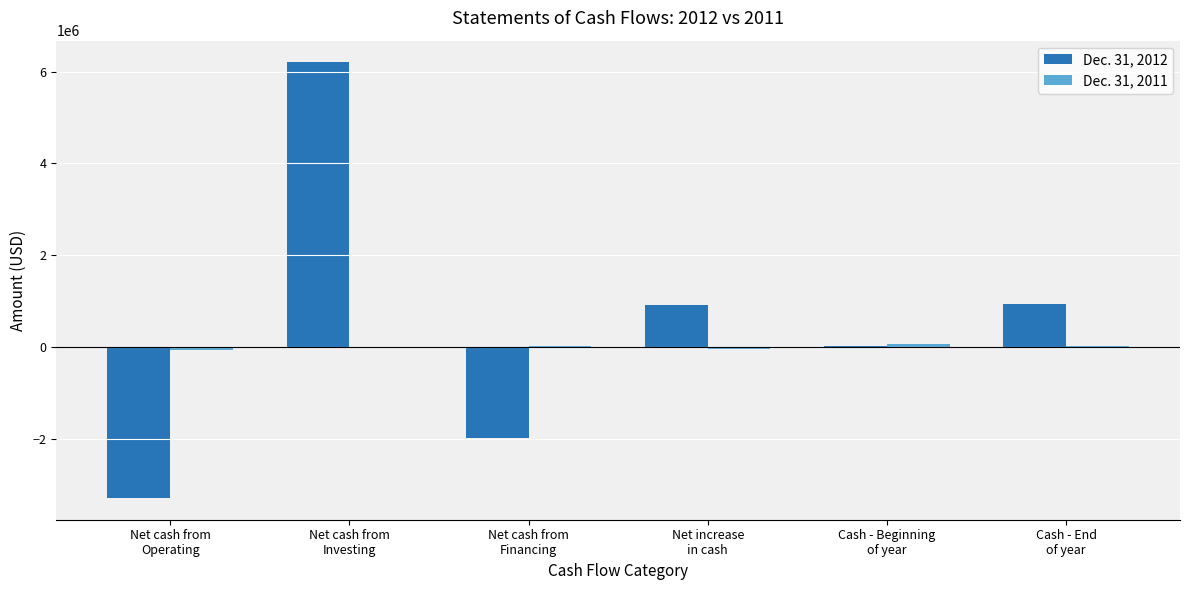

What is the difference between the Dec. 31, 2012 values at Net cash from
Investing and Net cash from
Operating?

9493989